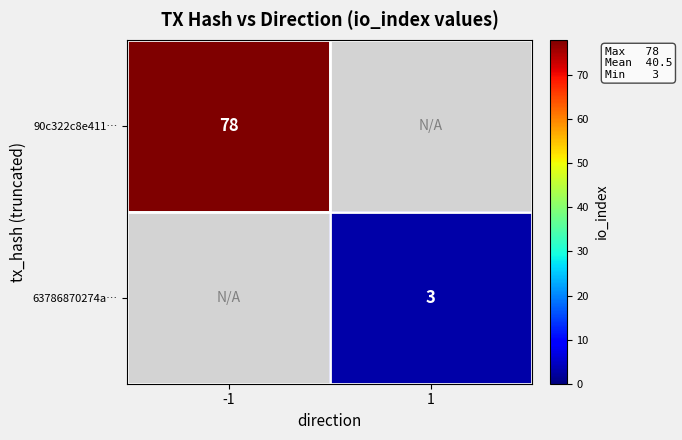

At how many categories does at least one series exceed 47?

1